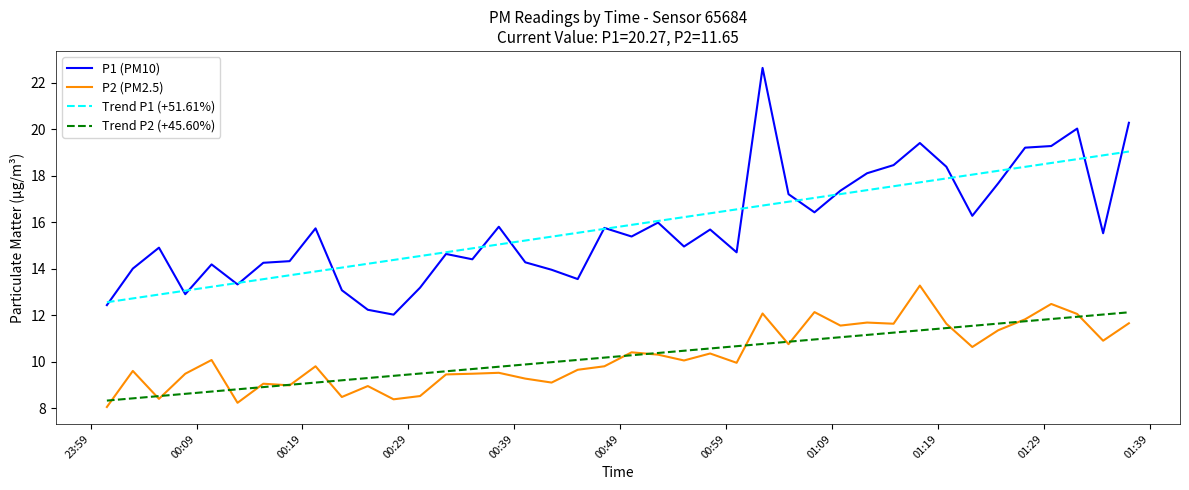

What is the smallest value displayed?

8.1